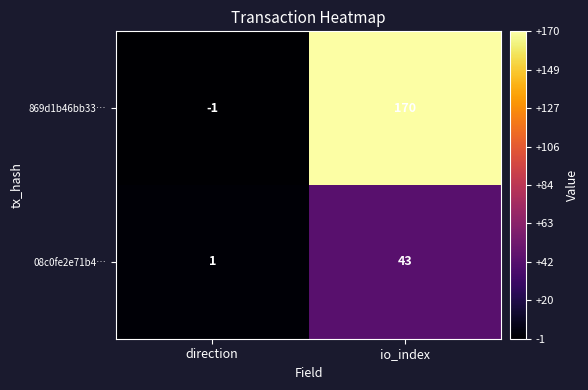

What is the sum of all 869d1b46bb33… values?

169